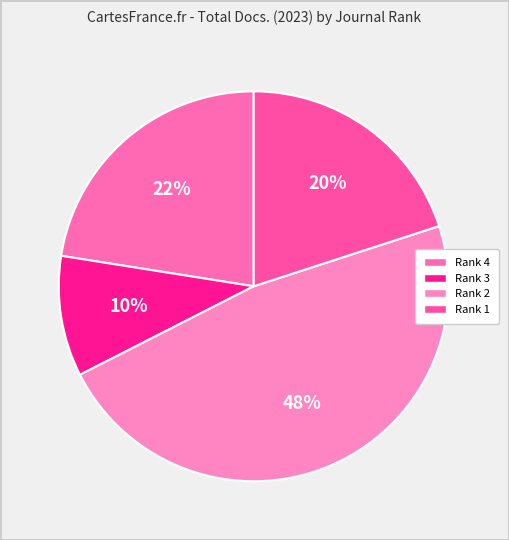

How many slices are in this pie chart?

4